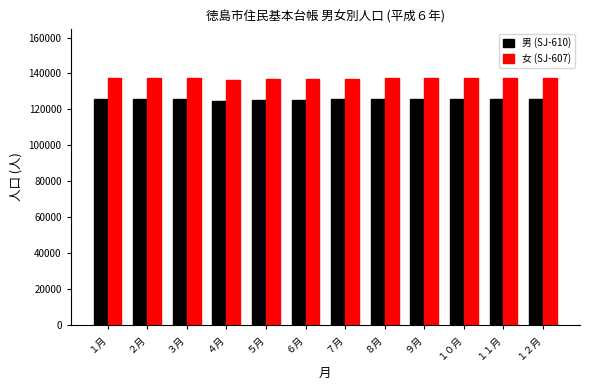

What is the maximum value for 男 (SJ-610)?

125670